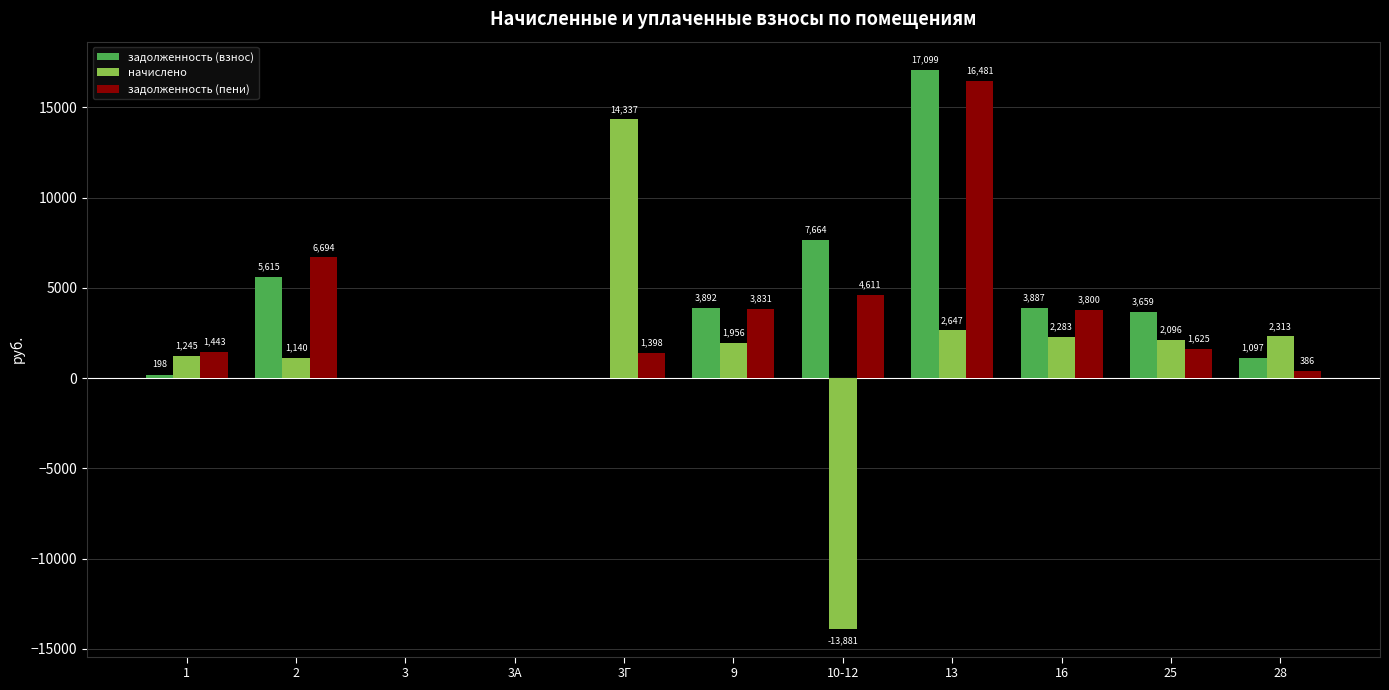

Which series has the largest total across all categories?

задолженность (взнос)